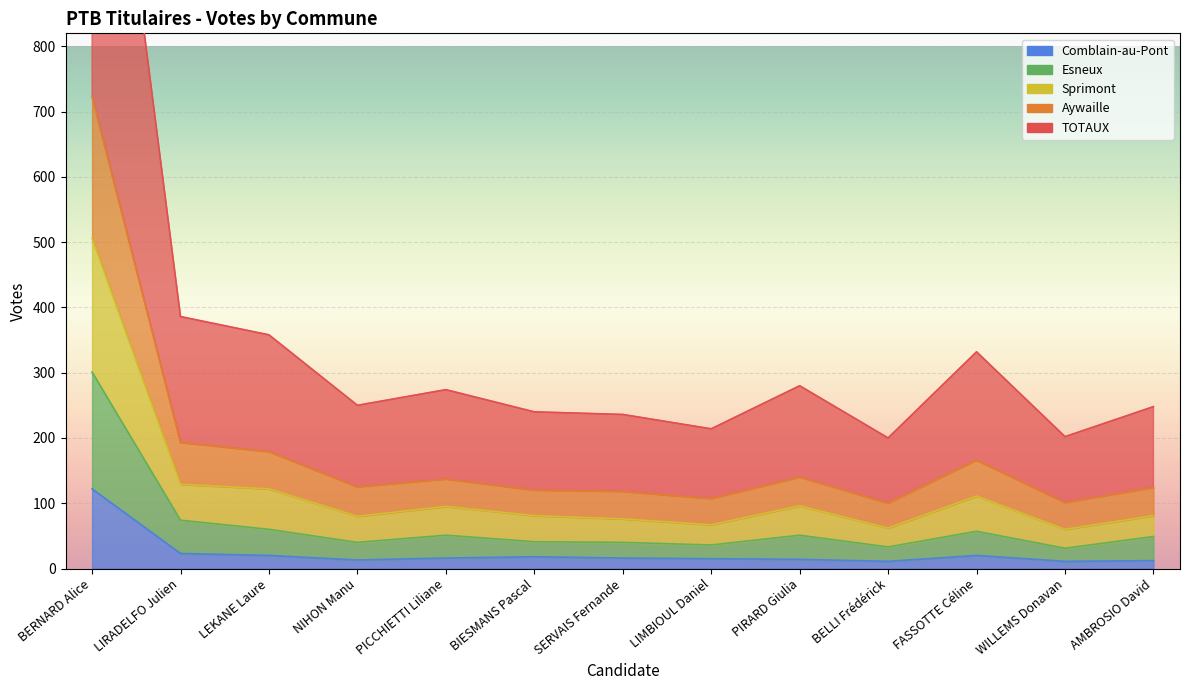

At which category is the sum across all series the highest?

BERNARD Alice